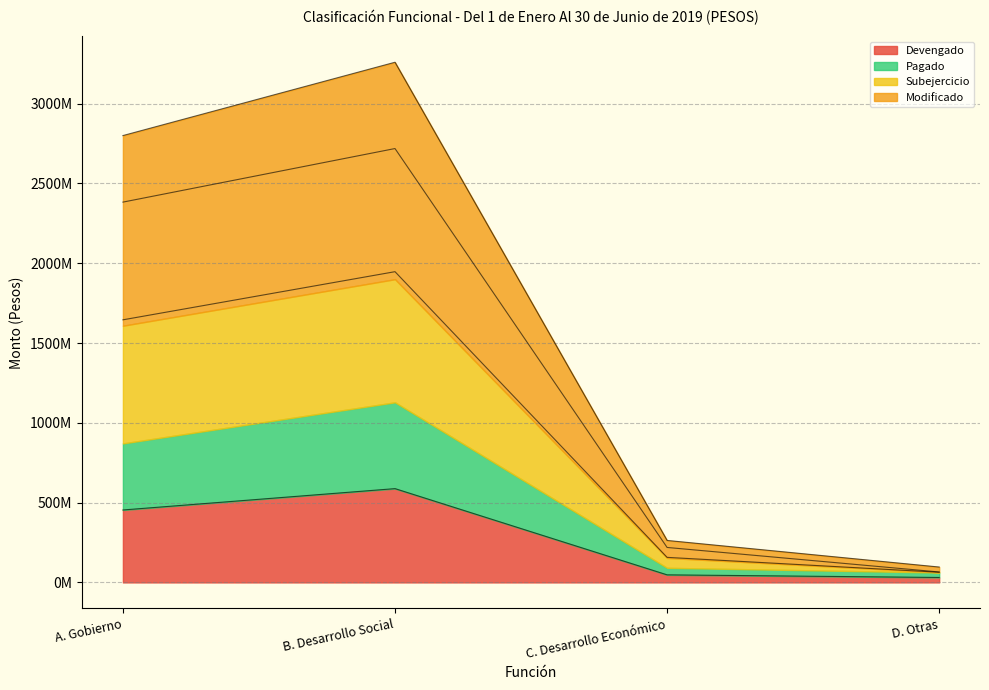

Where does the Modificado series first go above 2383300104?

B. Desarrollo Social